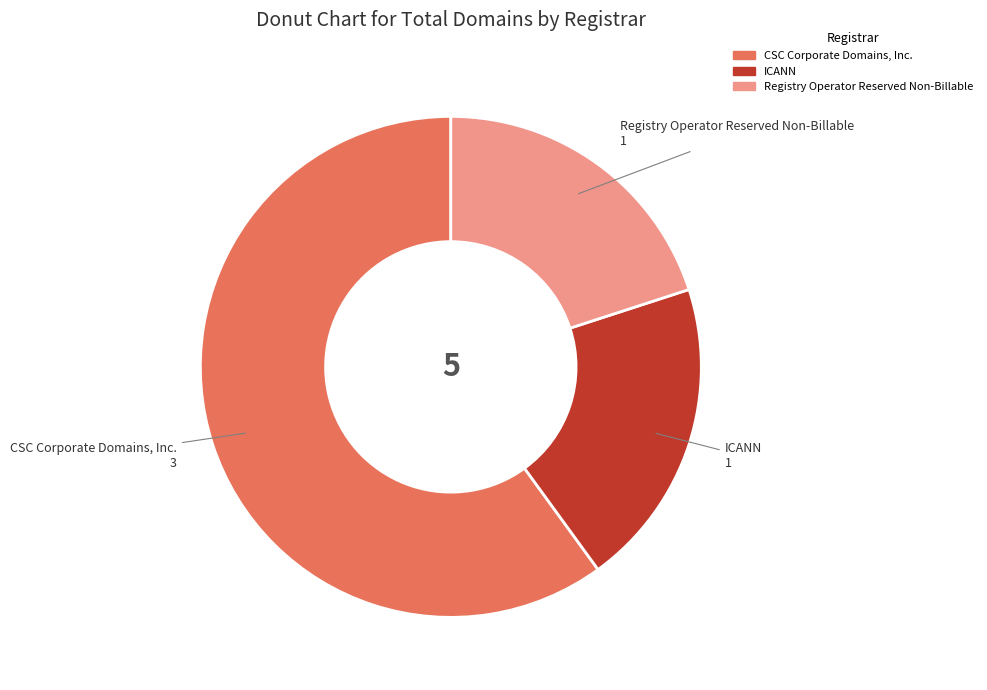

Which slice is the largest?

CSC Corporate Domains, Inc.